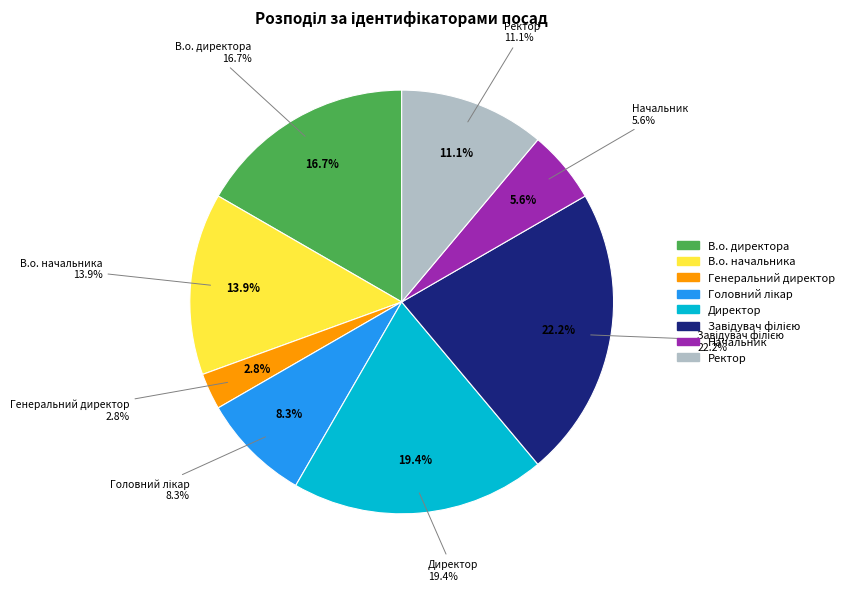

Does Начальник represent more than half of the total?

No